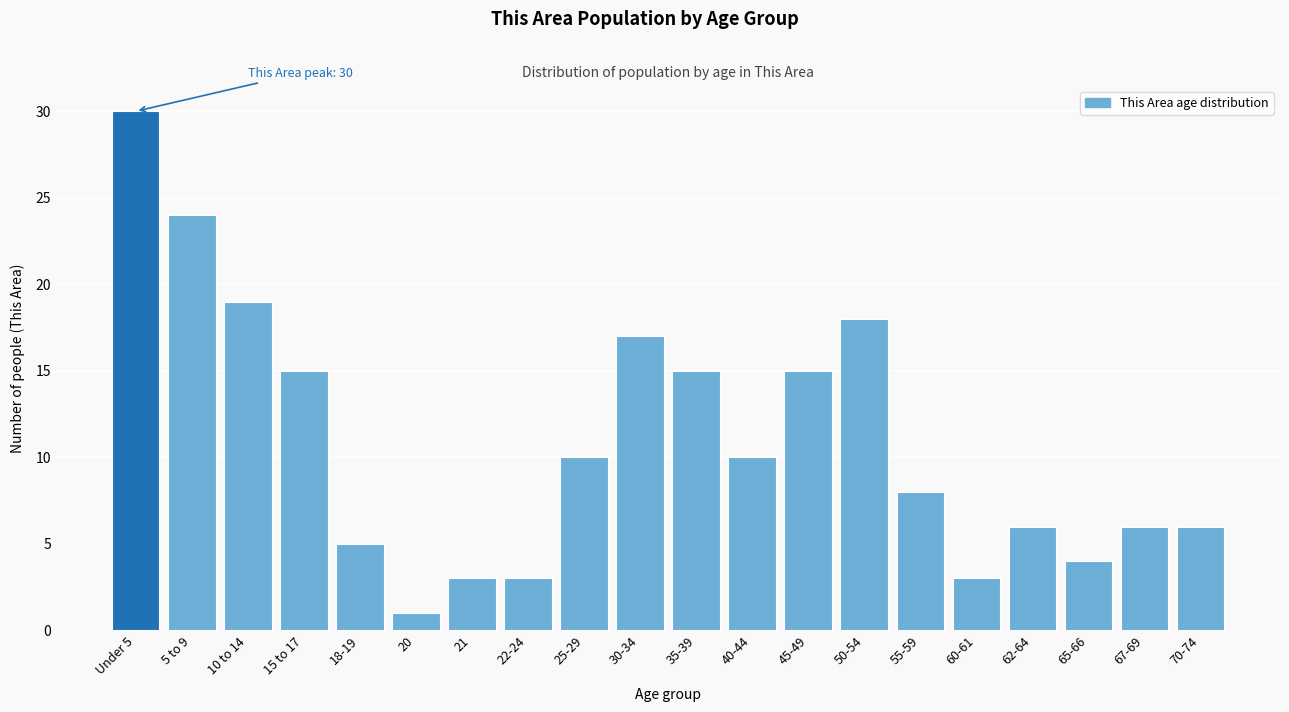

Reading left to right, extract all data points from this chart.

30	24	19	15	5	1	3	3	10	17	15	10	15	18	8	3	6	4	6	6